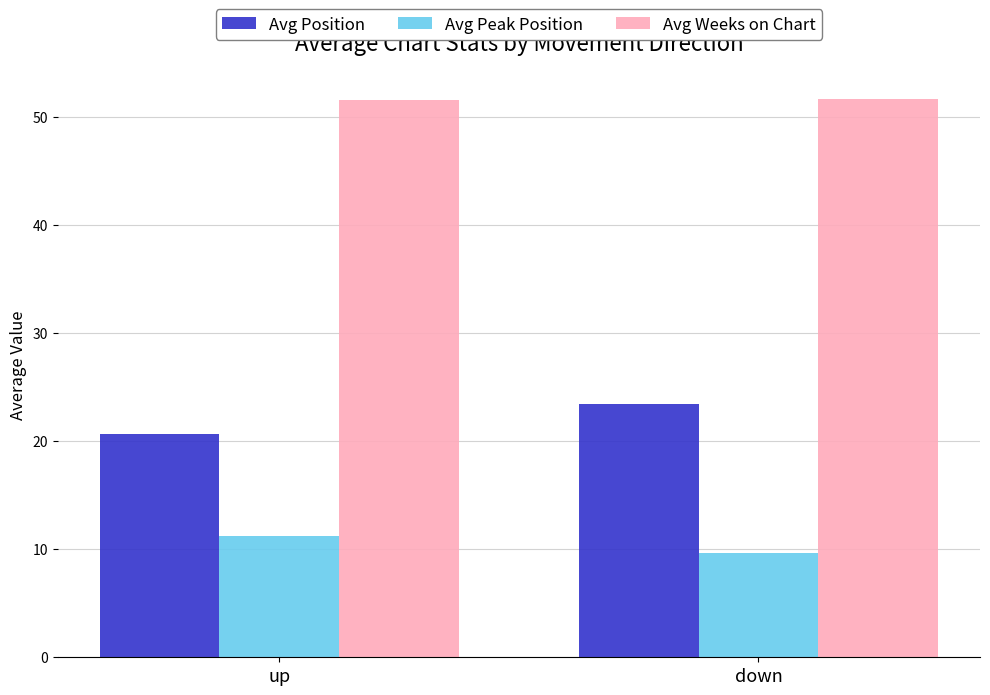

Where is Avg Position nearest to the value 22?

up